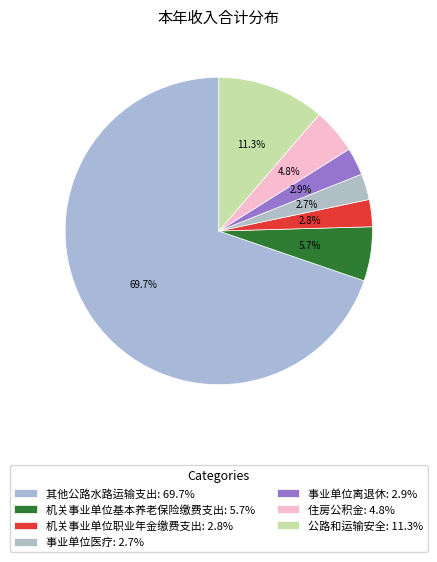

To the nearest percent, what percentage of the pie is 其他公路水路运输支出?

70%